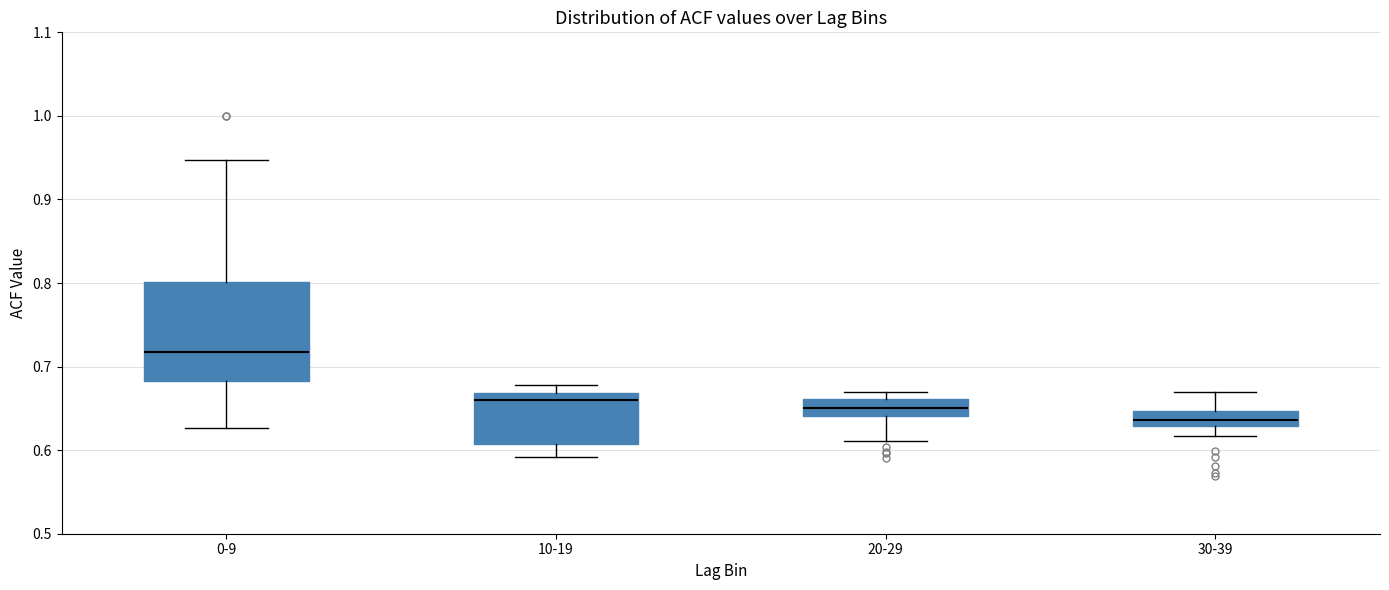

Which box has the highest median line?

0-9